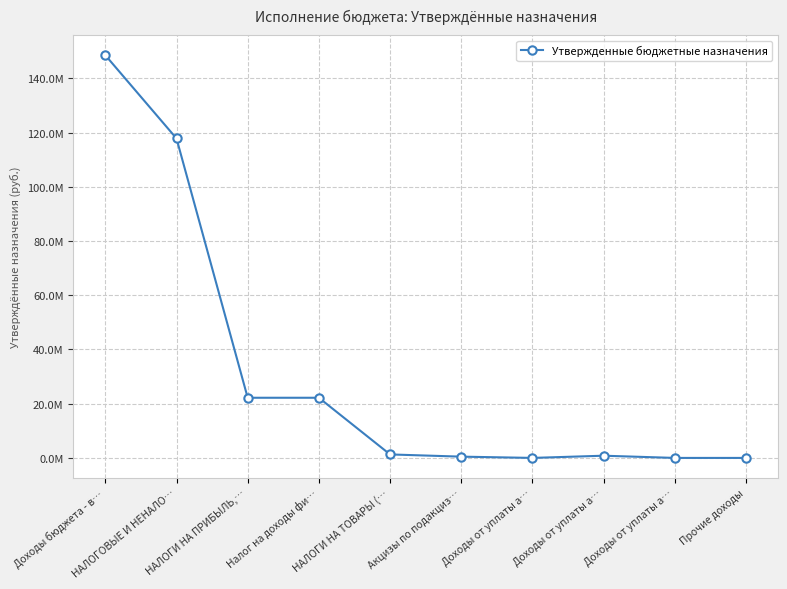

Is this an area chart (filled region under the line)?

No